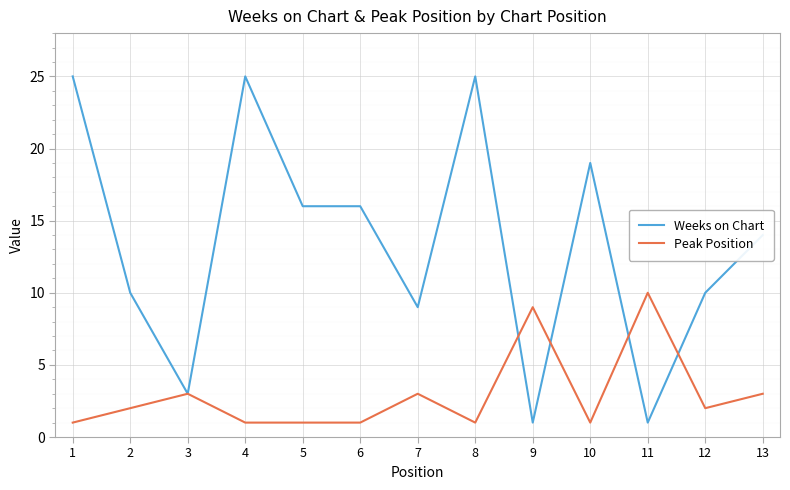

What is the average value of the Peak Position series?

3